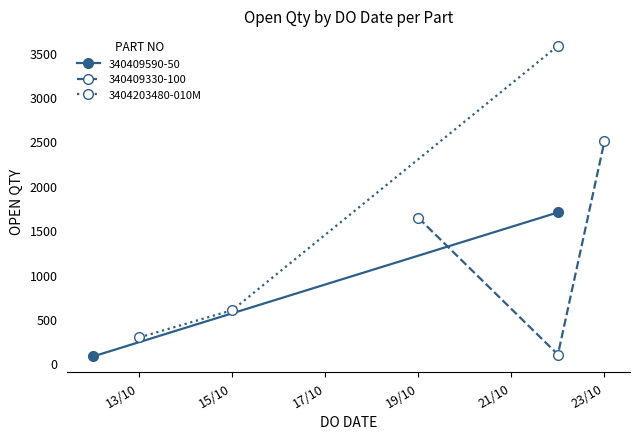

What is the maximum value for 3404203480-010M?

3575